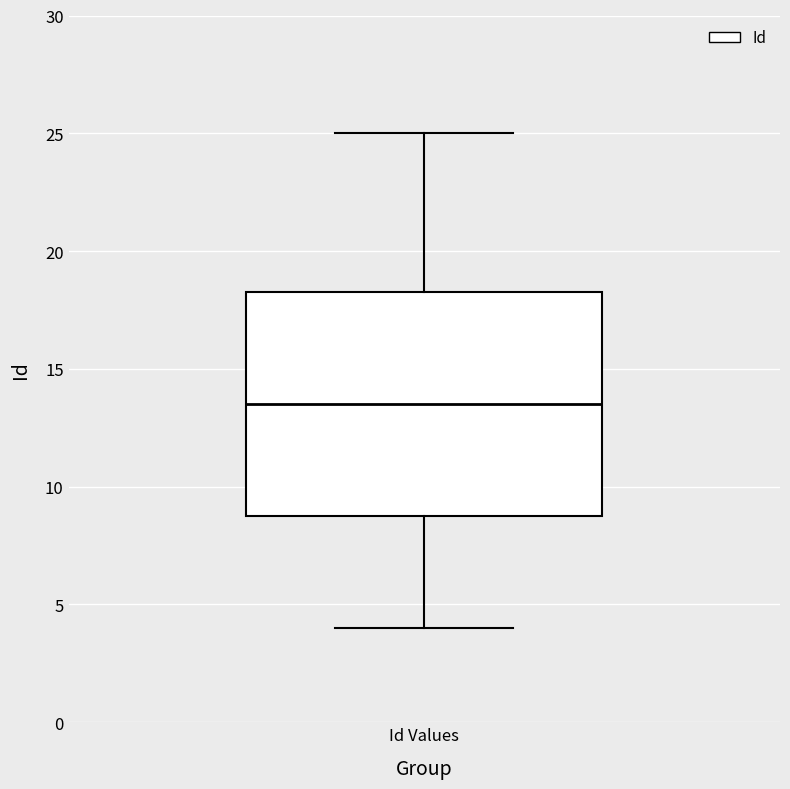

Read this box plot against the y-axis: the position of the median line, the range covered by the box, and the ends of both whiskers. The values are not printed on the chart, so give them approximately, as read against the axis.

median 13.5, box 9.0 to 18.5, whiskers 4.0 to 25.0